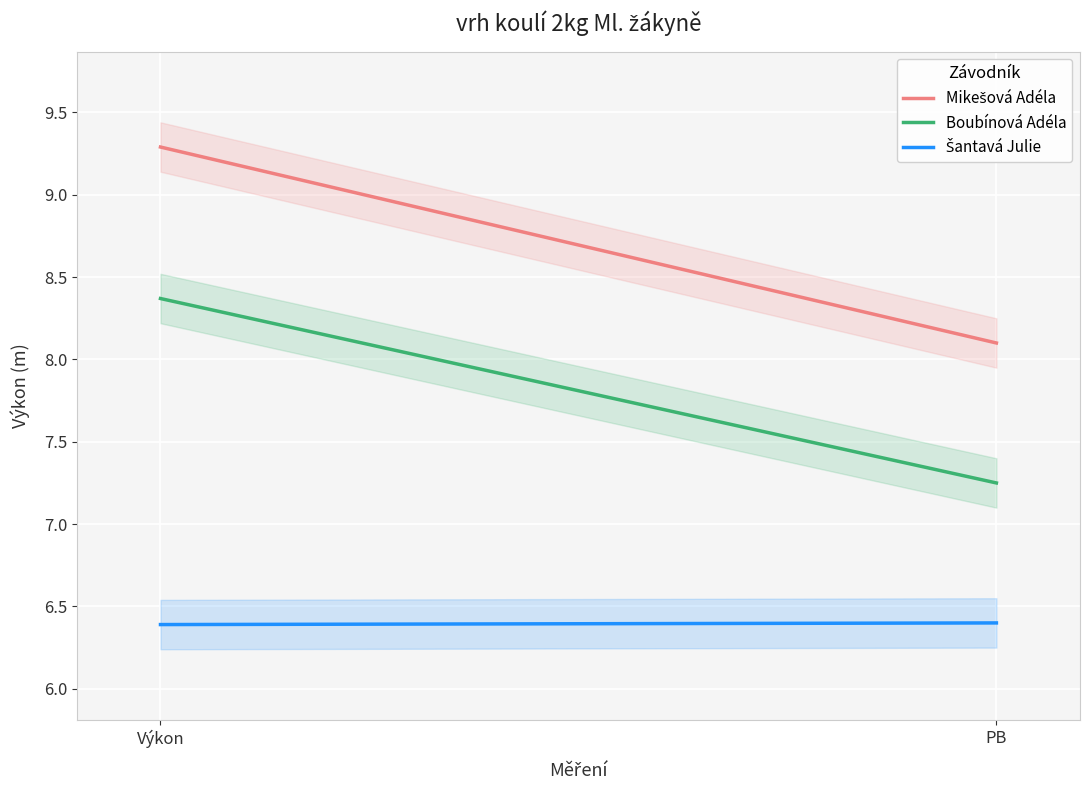

At which label is Šantavá Julie closest to 6?

Výkon